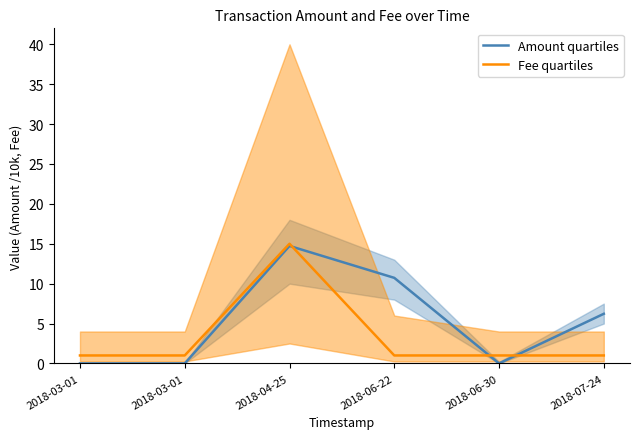

How many data points does each series have?

6